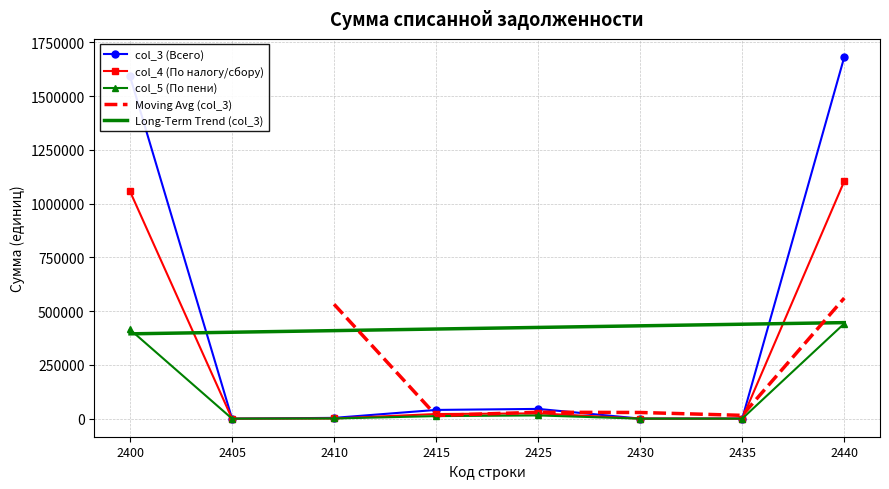

Which has a higher value, 2435 or 2410?

2410